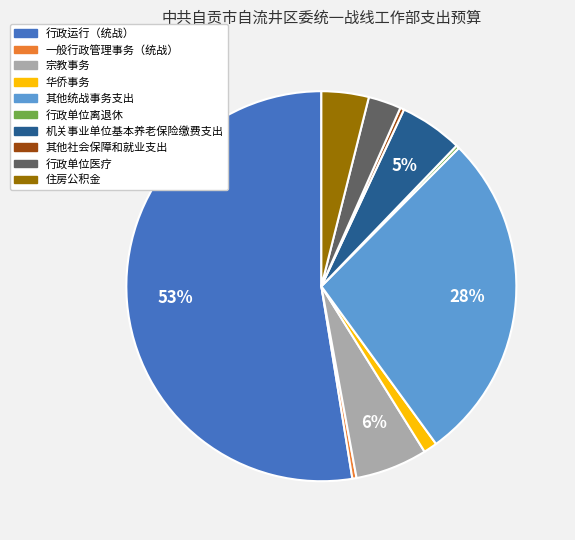

Which category has the biggest portion of the pie?

行政运行（统战）